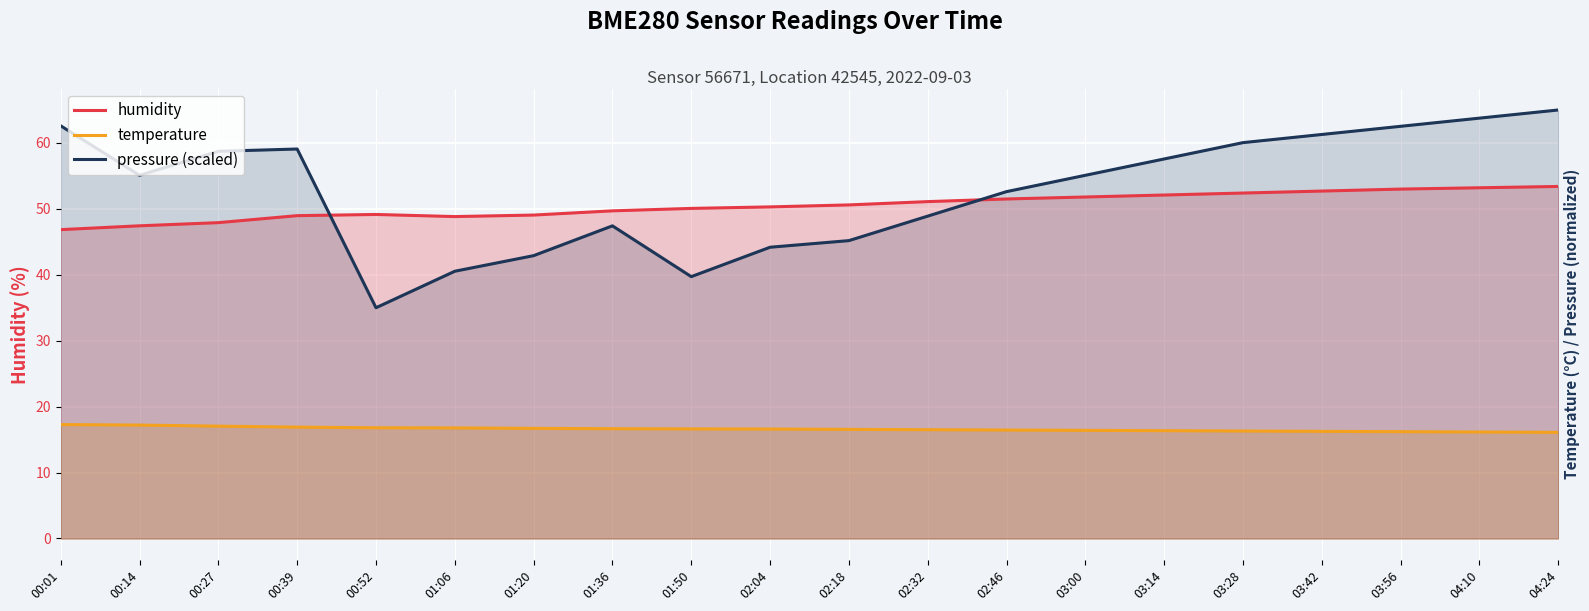

Between 02:32 and 04:10, which is larger?

04:10